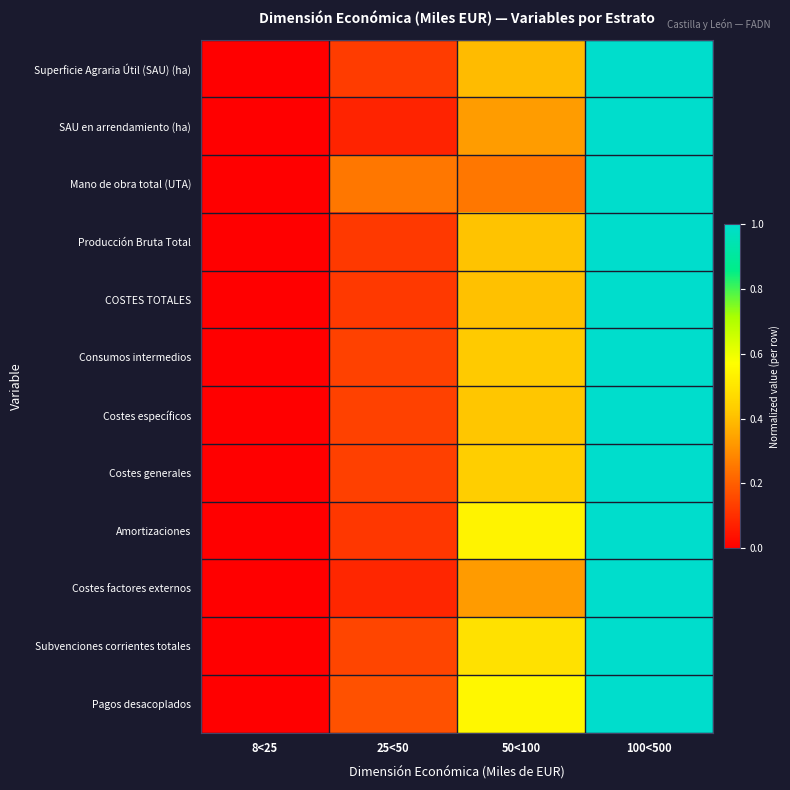

Which label corresponds to the smallest value in the chart?

8<25